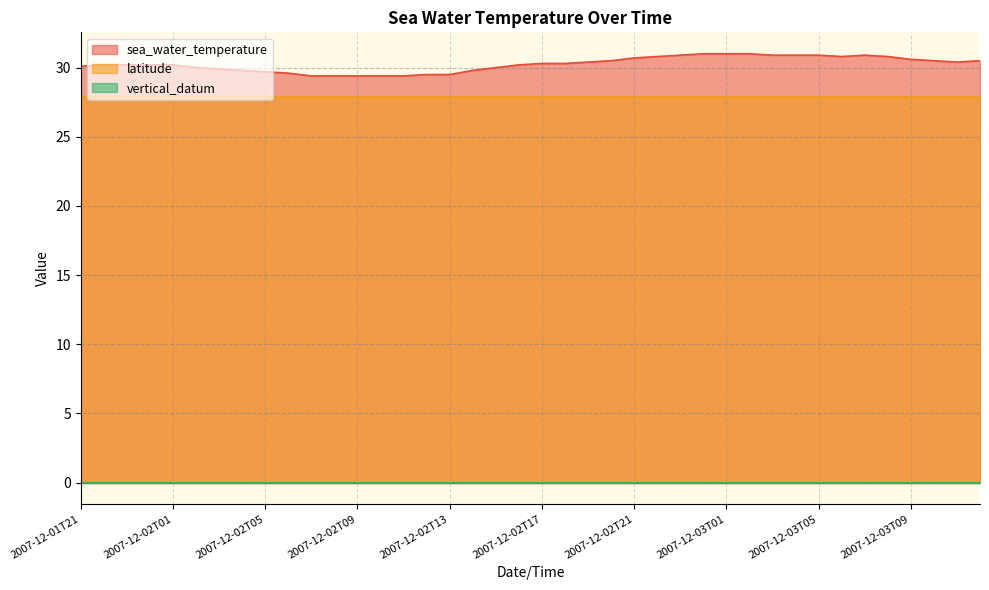

What is the label of the 7th point from the right?

2007-12-03T06